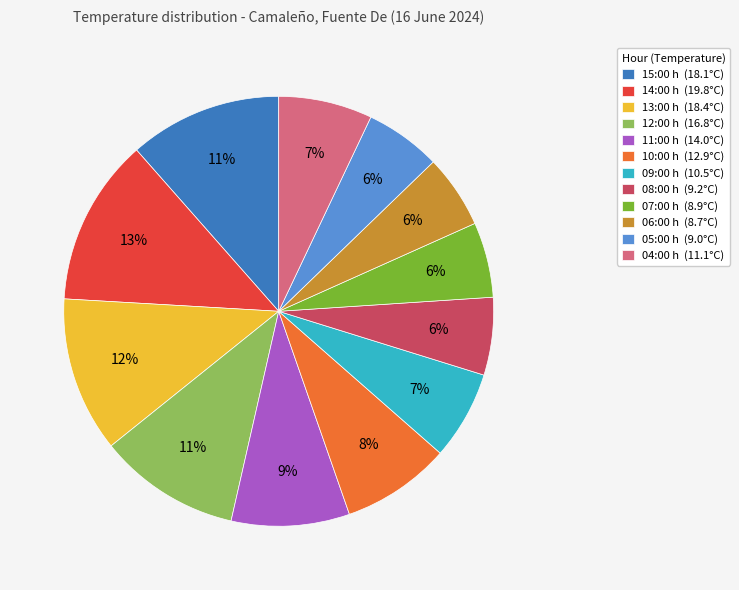

True or false: 07:00 accounts for 13% of the total.

False